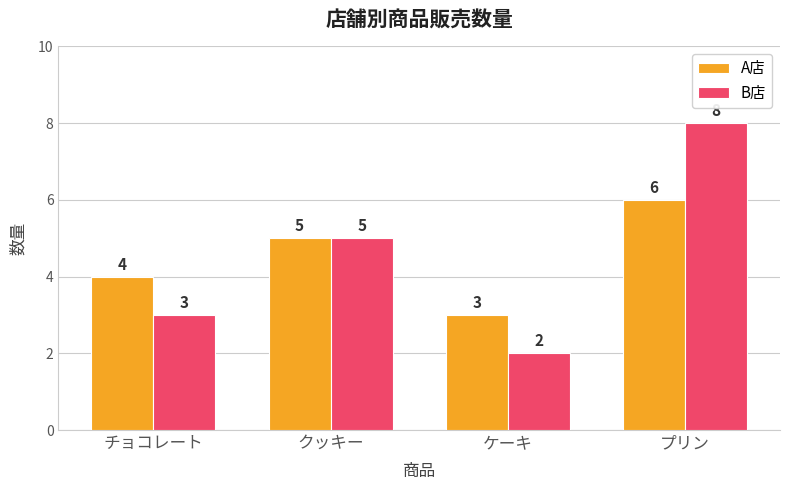

Reading left to right, transcribe all the data shown in this chart.

A店: チョコレート=4	クッキー=5	ケーキ=3	プリン=6
B店: チョコレート=3	クッキー=5	ケーキ=2	プリン=8